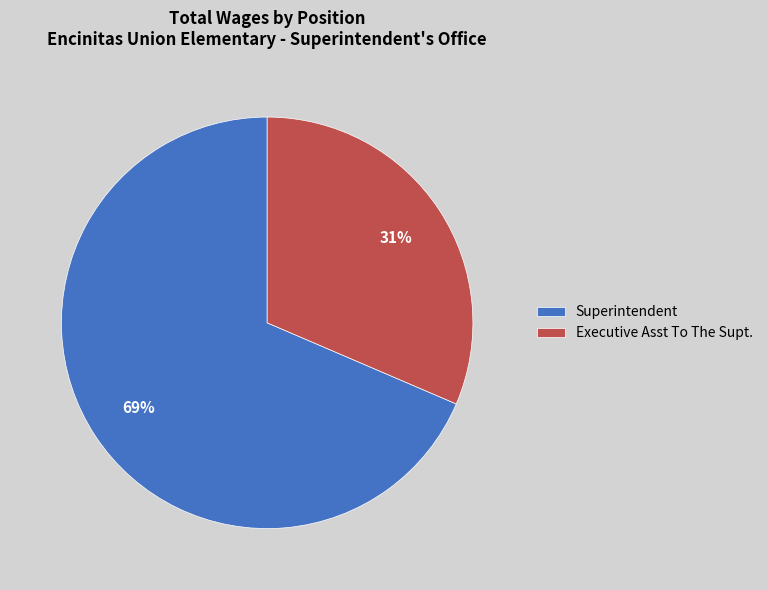

Which has a higher value, Superintendent or Executive Asst To The Supt.?

Superintendent